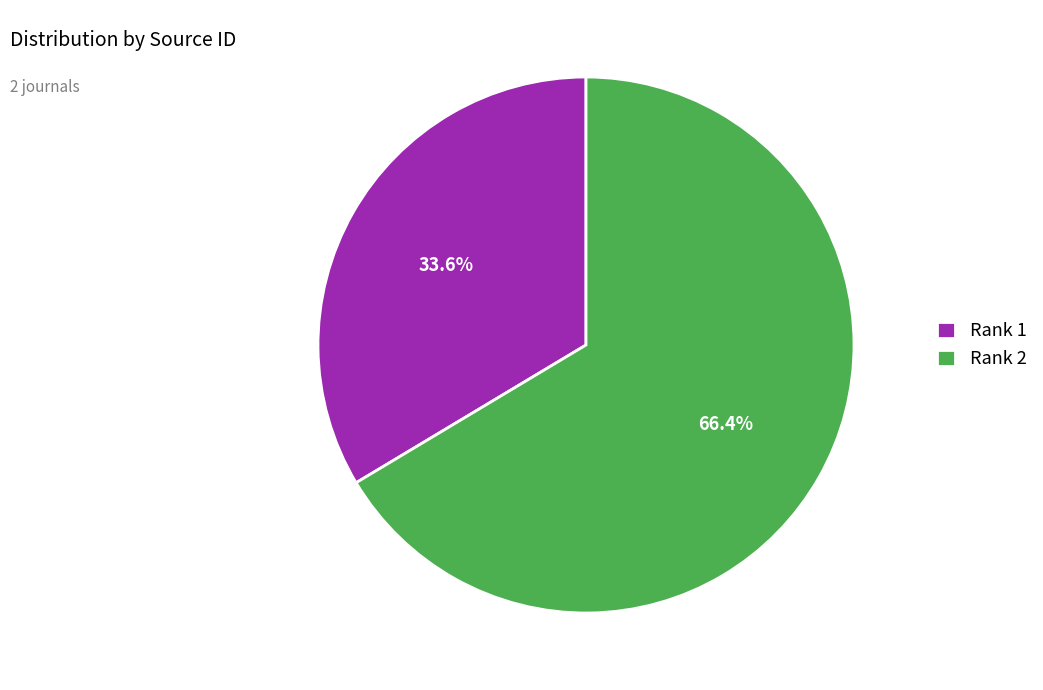

How much of the chart is everything except Rank 2?

33.6%